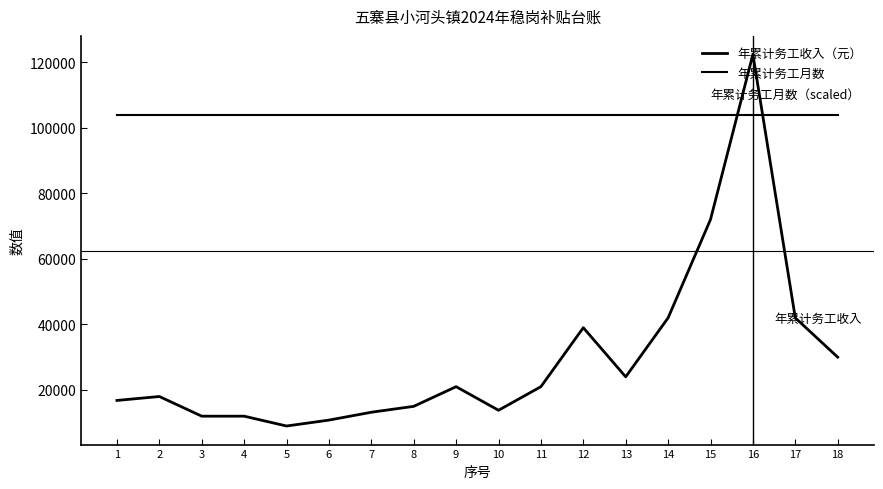

True or false: 年累计务工月数 and 年累计务工收入（元） cross at least once.

True